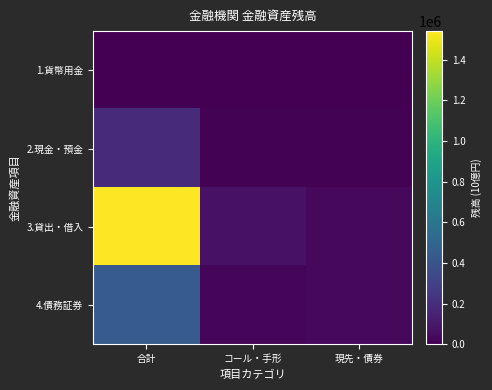

What is the total value across all series at 合計?

2170746.2